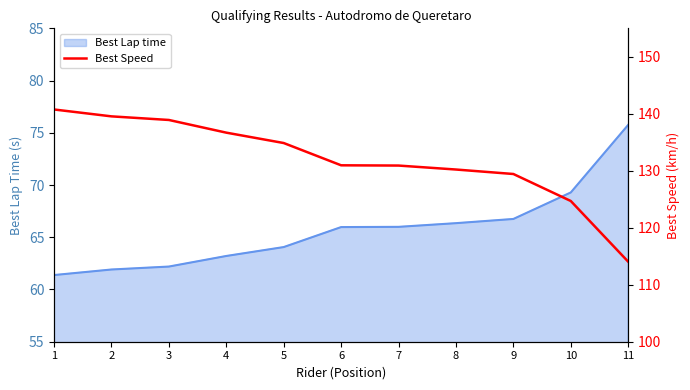

Rank the categories by value from lowest to highest.

11, 10, 9, 8, 7, 6, 5, 4, 3, 2, 1